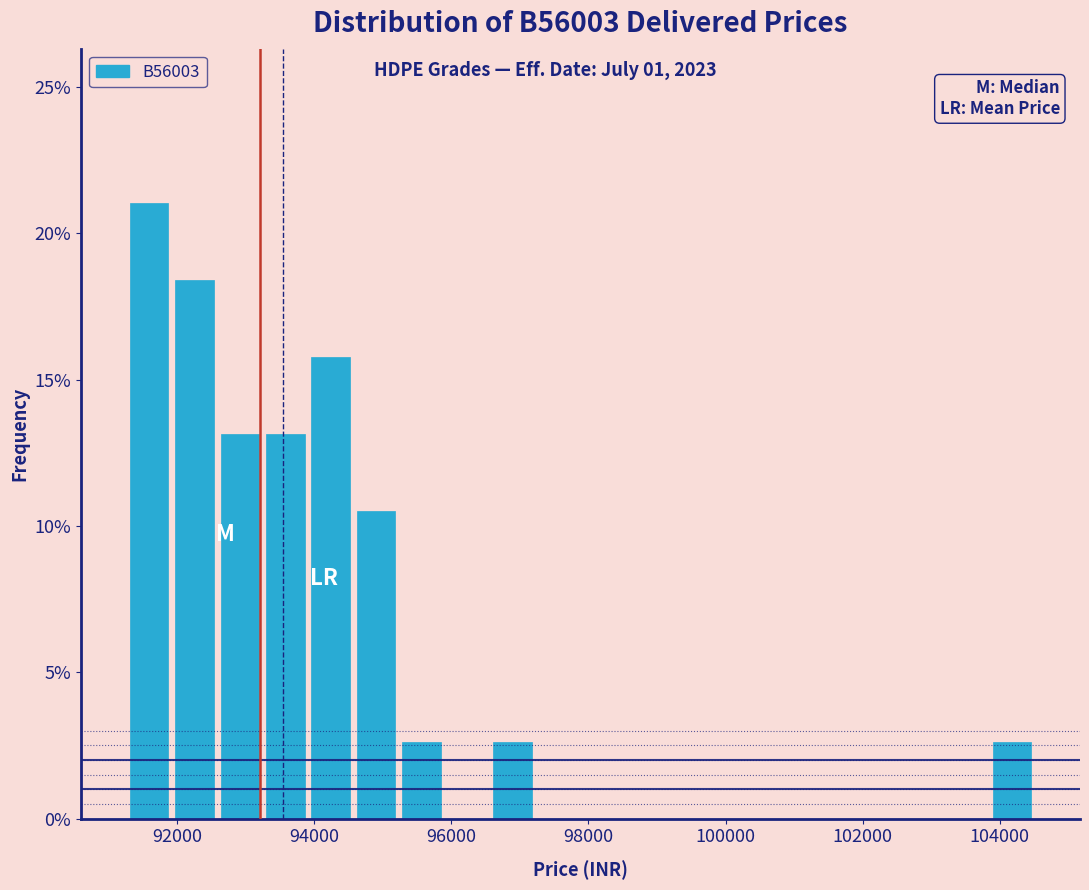

Read against the x-axis, roughly where is the centre of the tallest bar?

91600